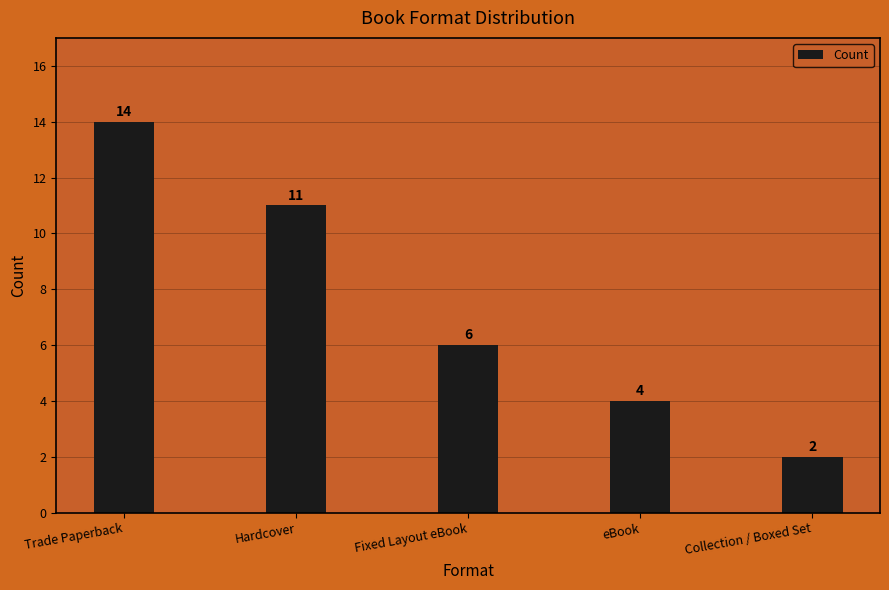

List the labels in order of value, smallest first.

Collection / Boxed Set, eBook, Fixed Layout eBook, Hardcover, Trade Paperback